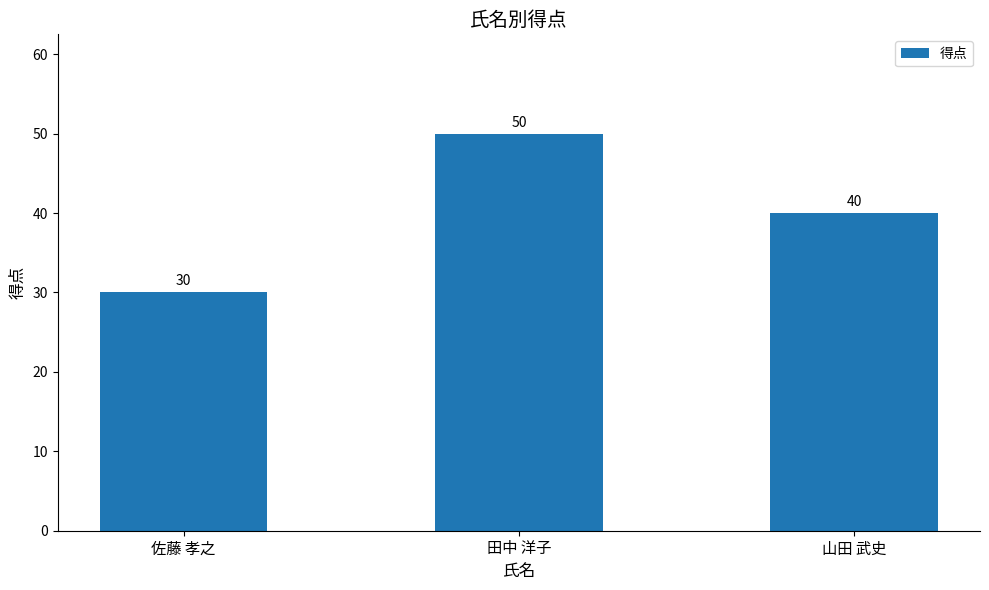

What is the sum of the values at 田中 洋子 and 佐藤 孝之?

80